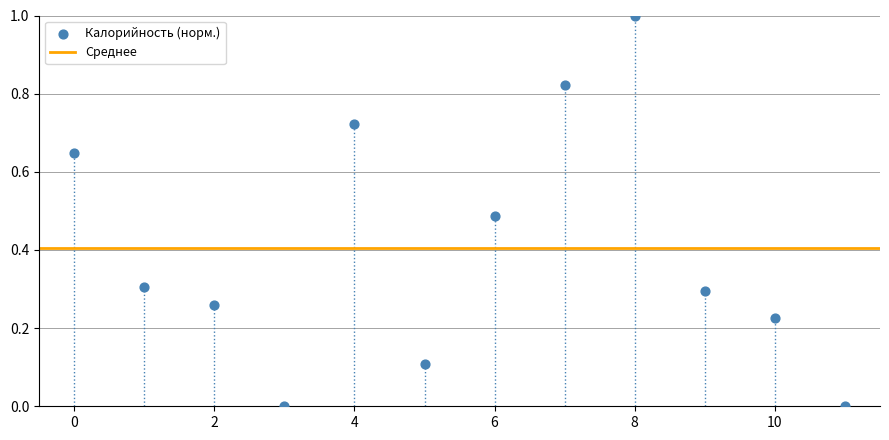

What is the average Y value?

0.4